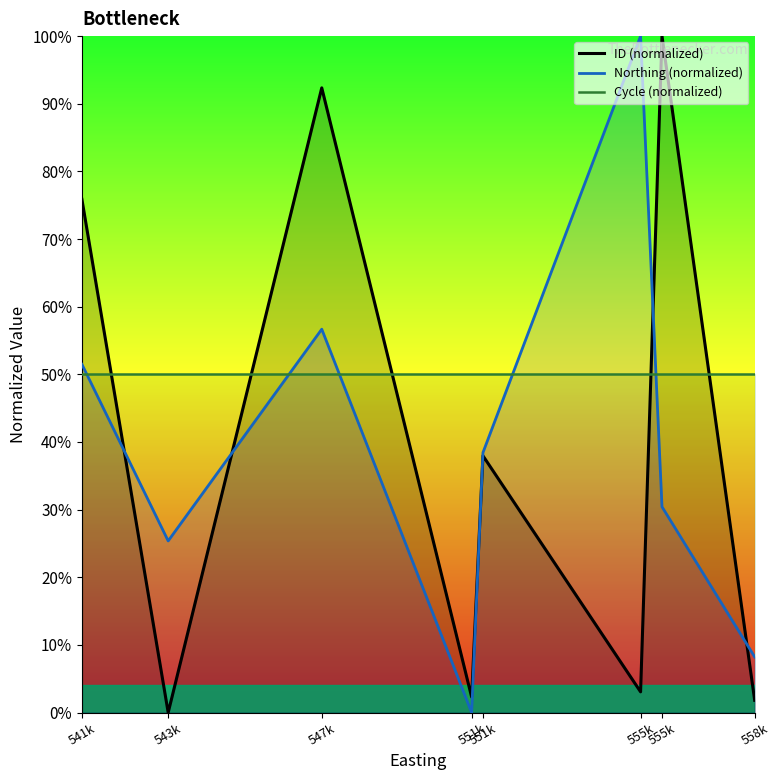

At which label is Northing (normalized) closest to 50?

541k